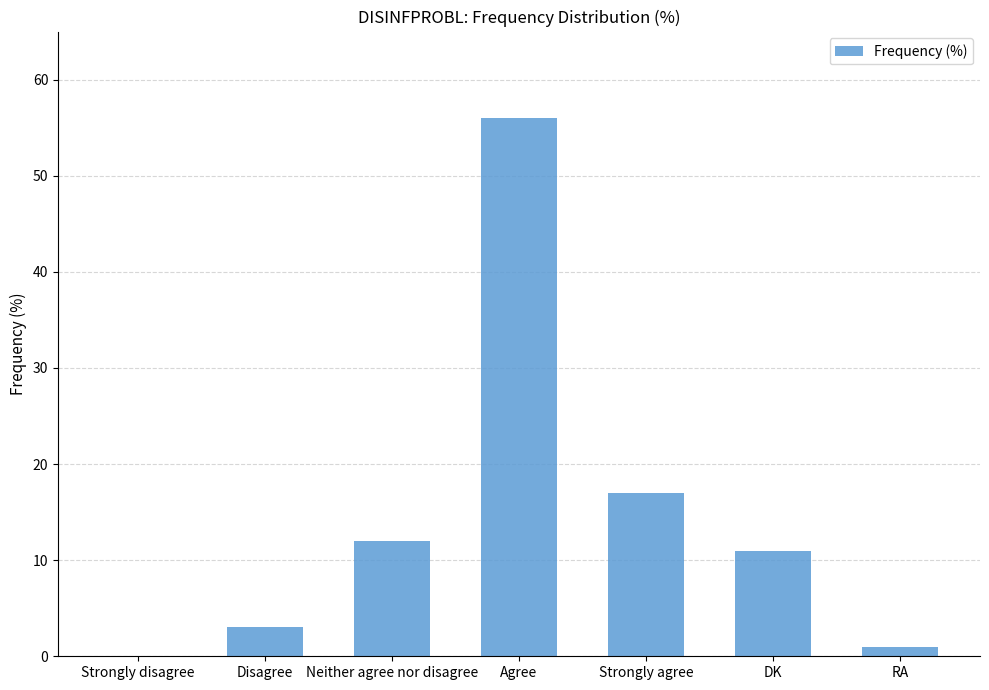

Is it true that the value at DK is 11?

True